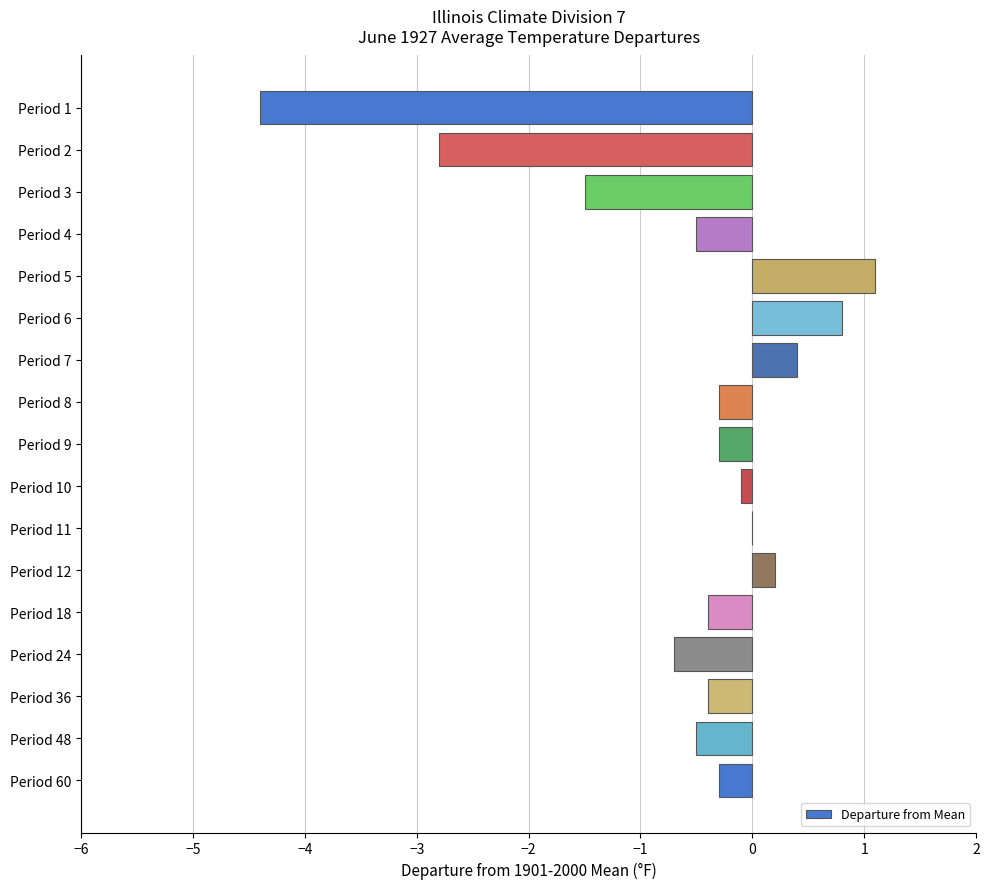

What is the maximum value shown in the chart?

1.1